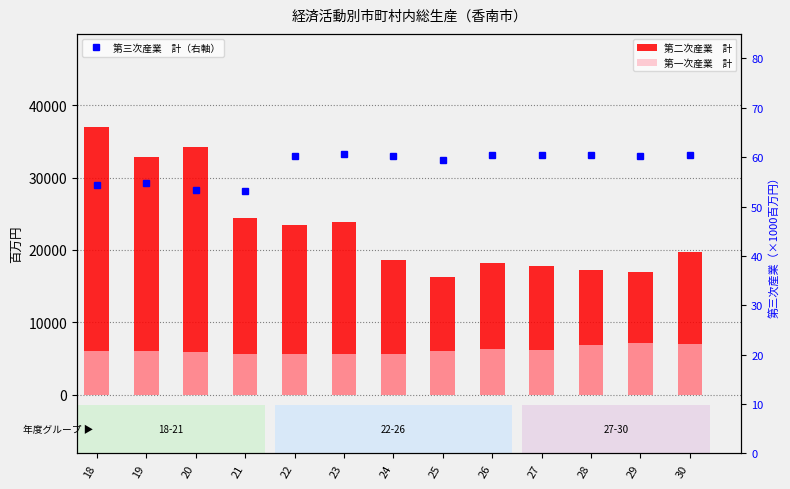

What is the difference between the maximum and minimum values in the 第三次産業　計（右軸） series?

7.5